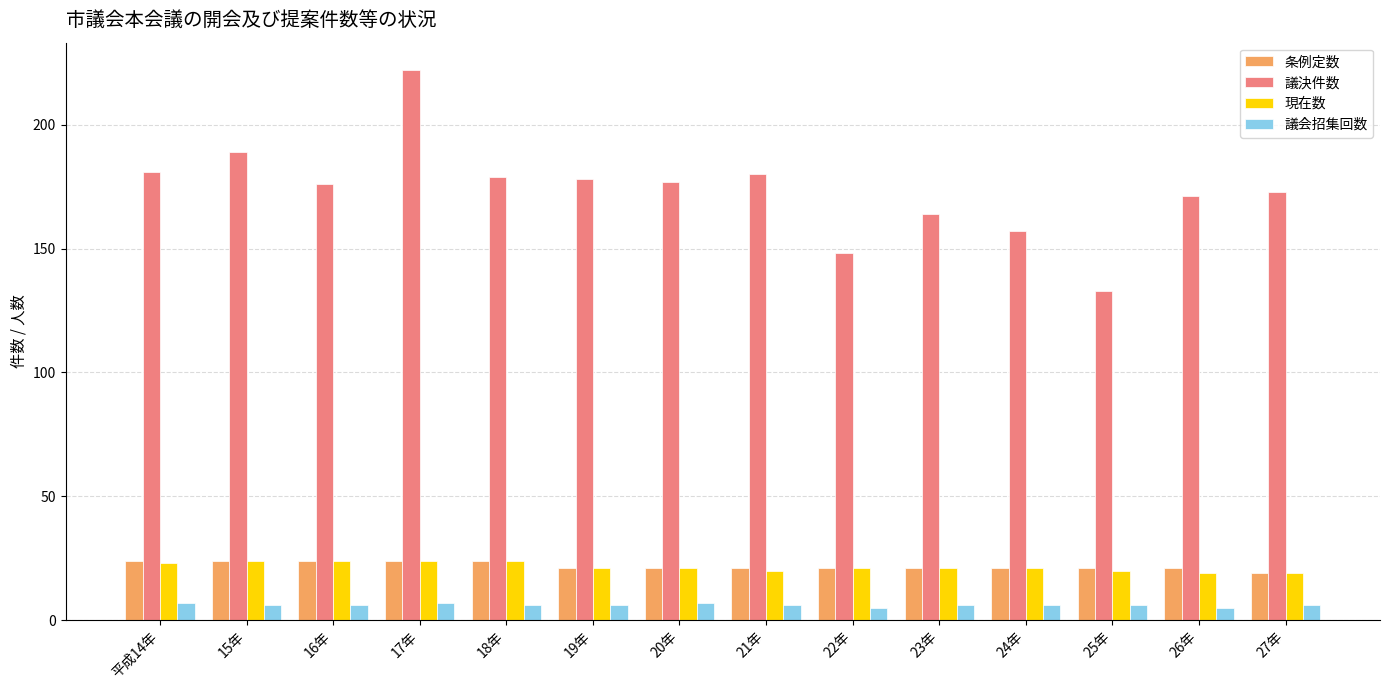

What is the value of the 議会招集回数 bar at the 6th from the left?

6